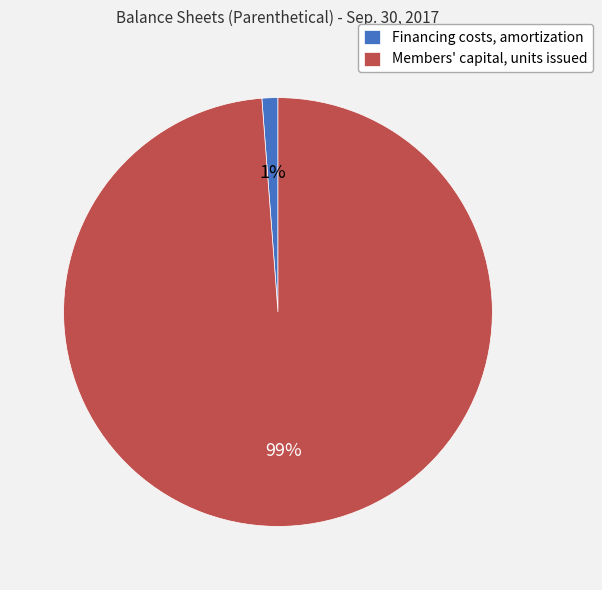

To the nearest percent, what is the combined percentage of Members' capital, units issued and Financing costs, amortization?

100%